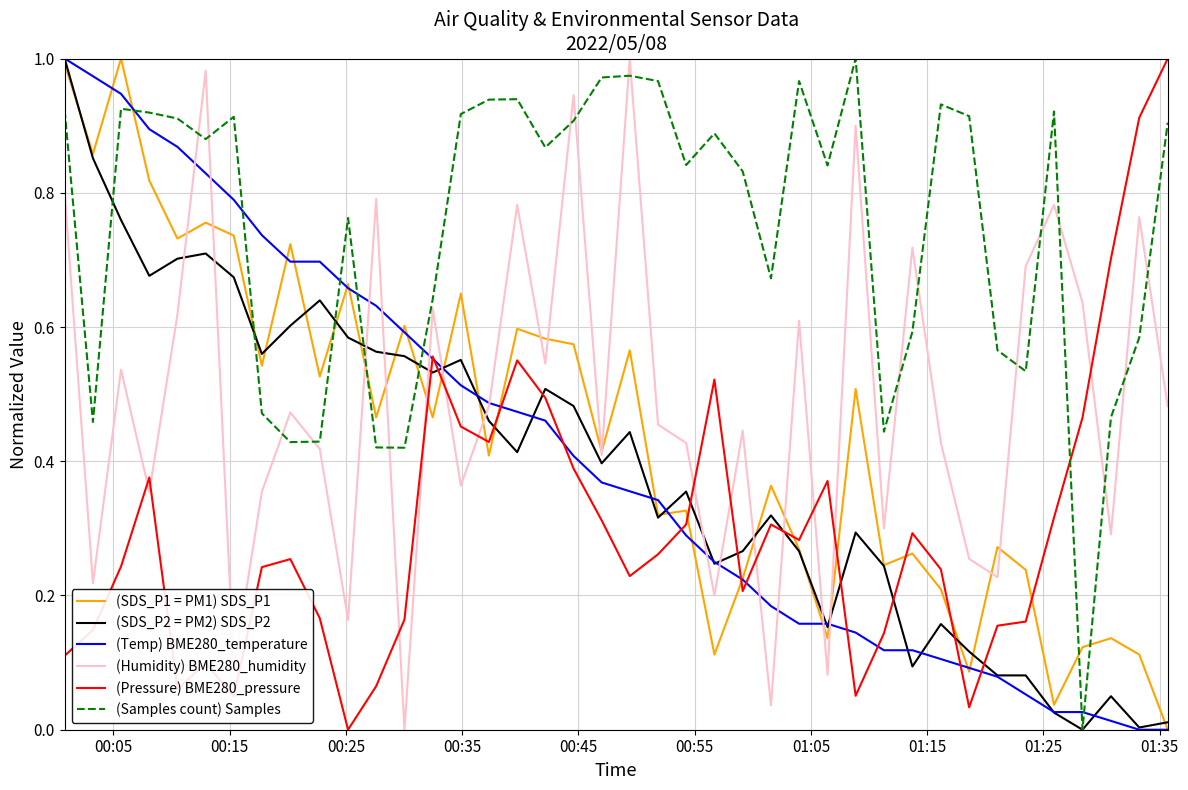

True or false: (Pressure) BME280_pressure and (SDS_P1 = PM1) SDS_P1 intersect in this chart.

True